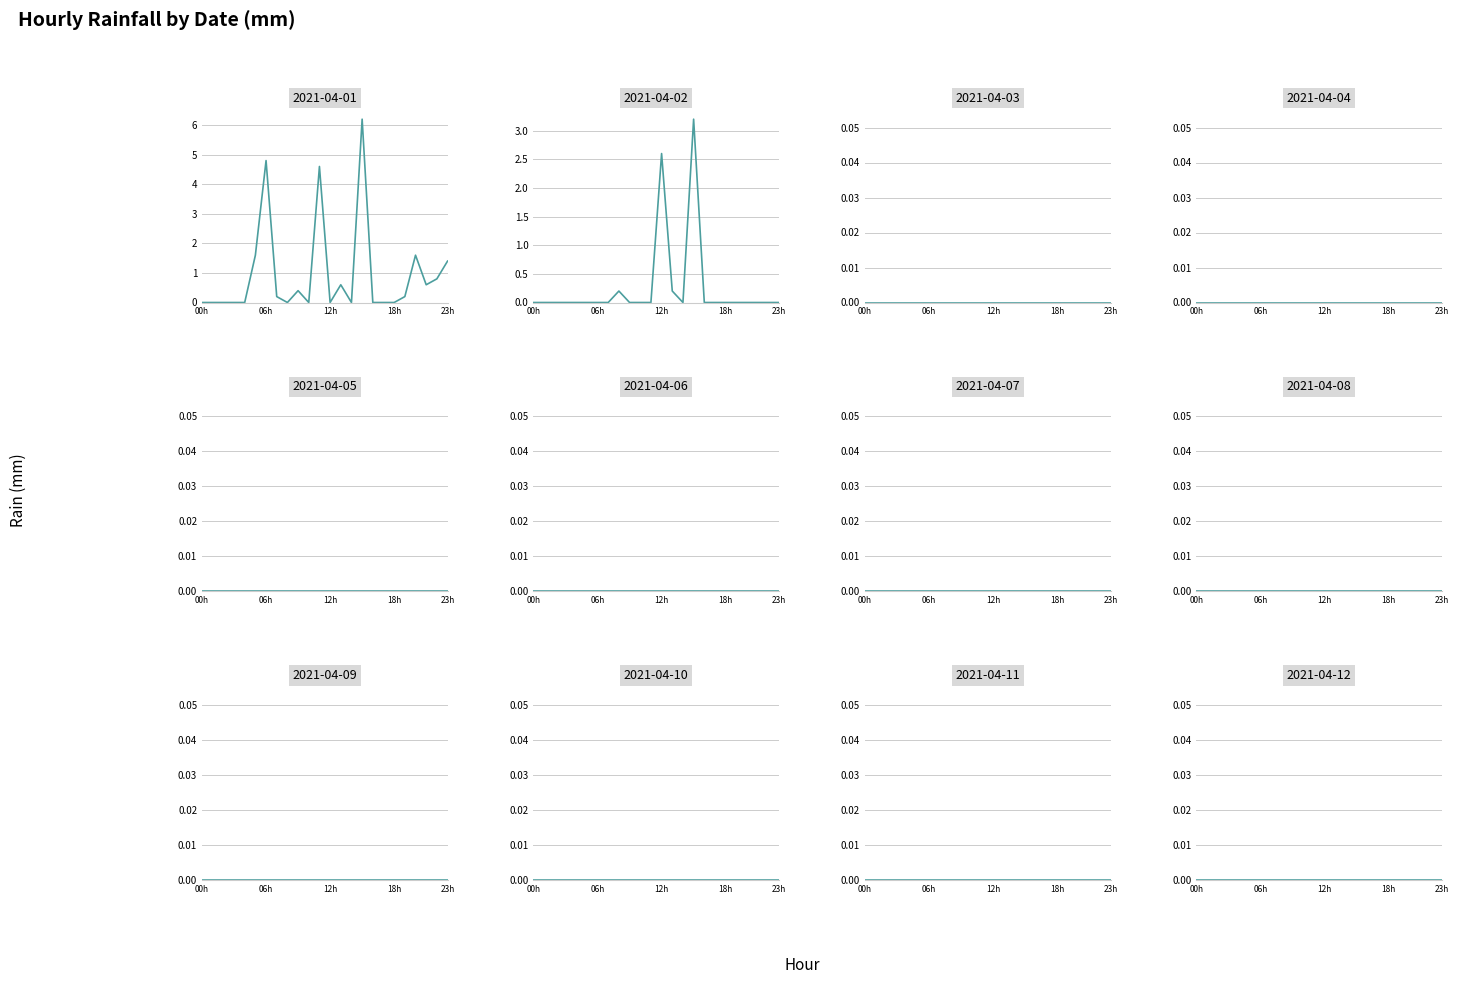

Is this an area chart (filled region under the line)?

No